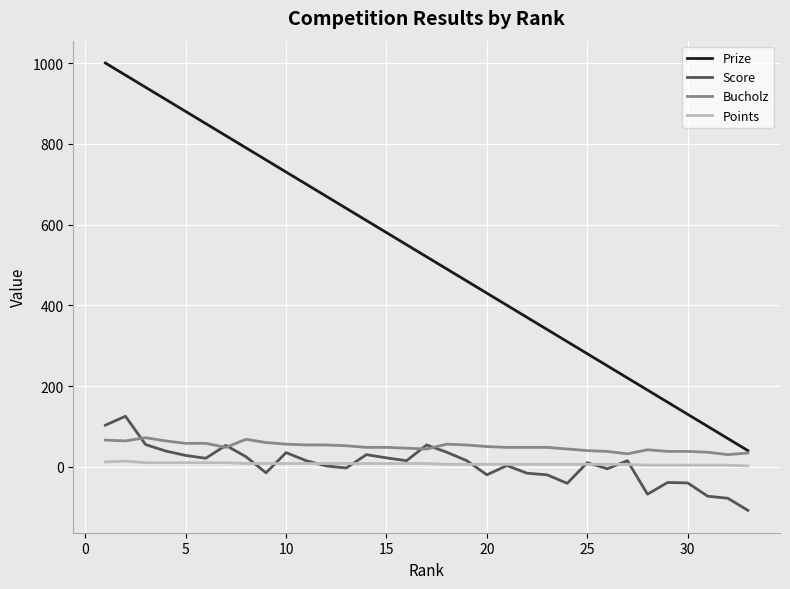

True or false: Score and Points cross at least once.

True